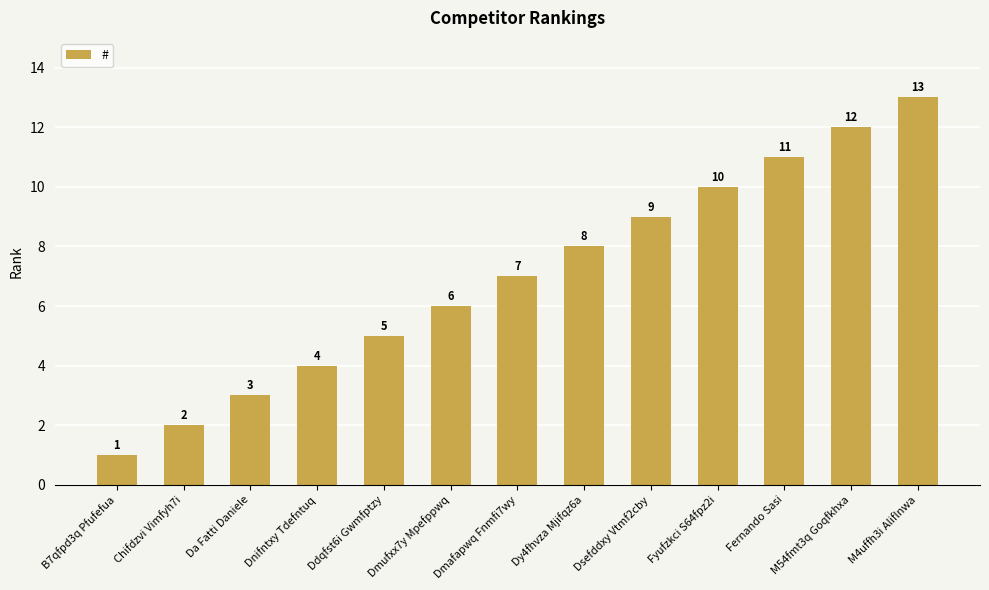

How many data points are less than 7?

6